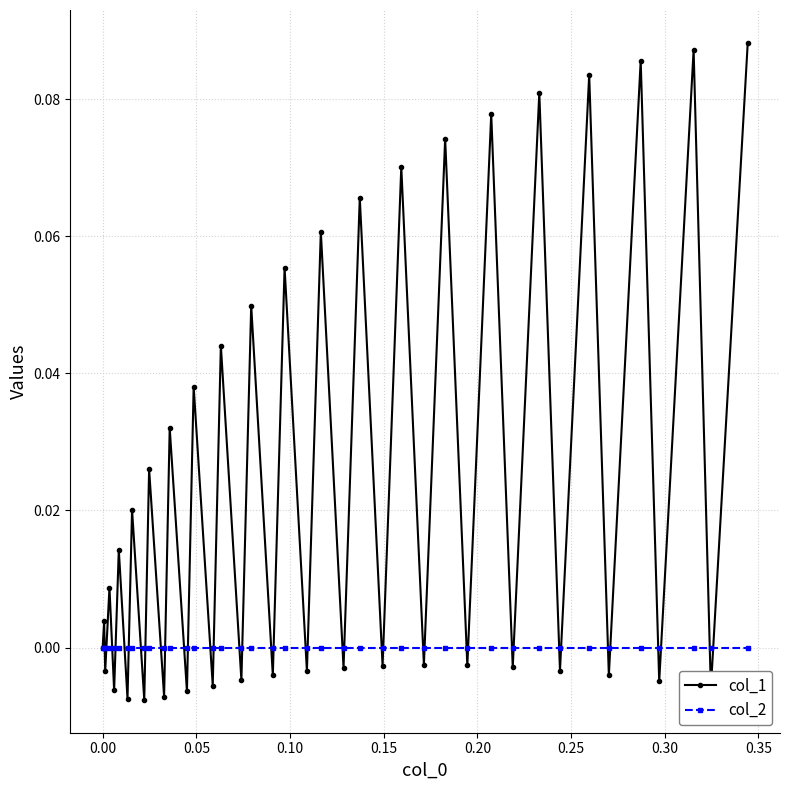

How many interior local peaks does the col_1 series have?

19